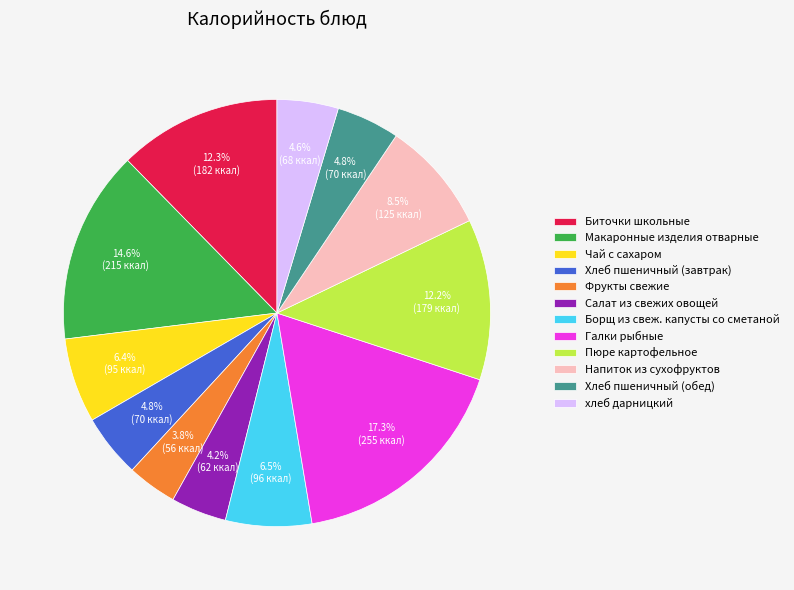

The хлеб дарницкий slice represents 5% of the pie. True or false?

True